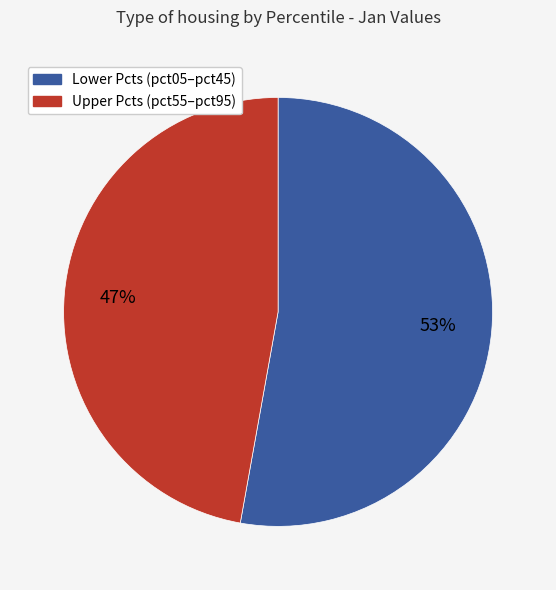

Does any single category account for the majority?

Yes